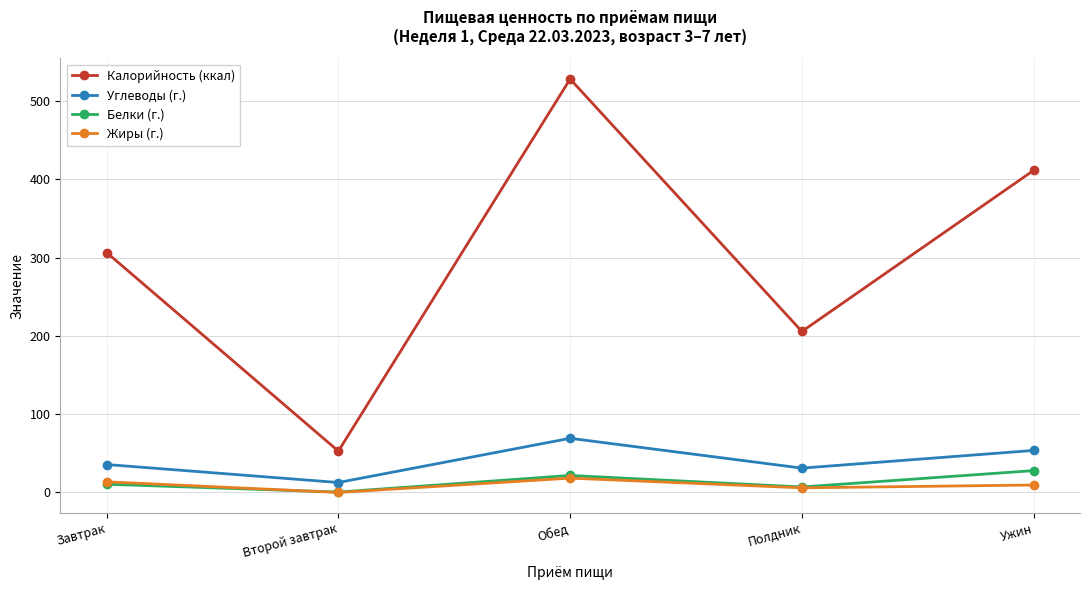

What is the difference between the second highest and minimum values in the Углеводы (г.) series?

41.0